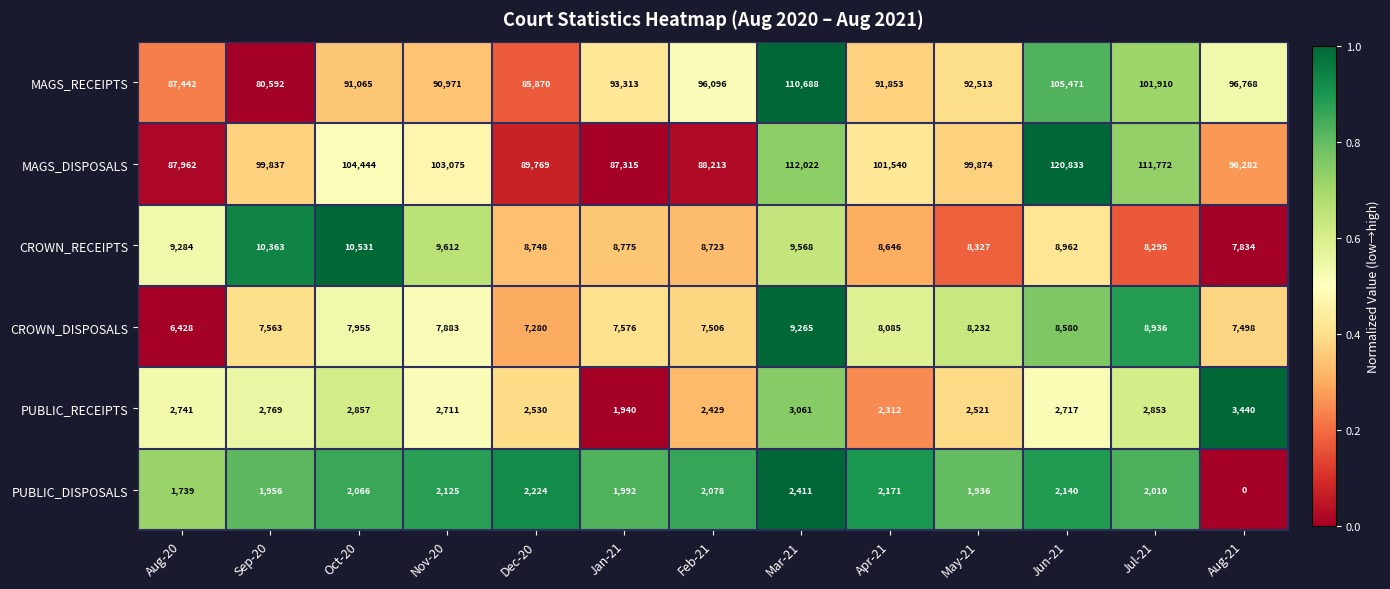

What is the average value of the MAGS_DISPOSALS series?

100226